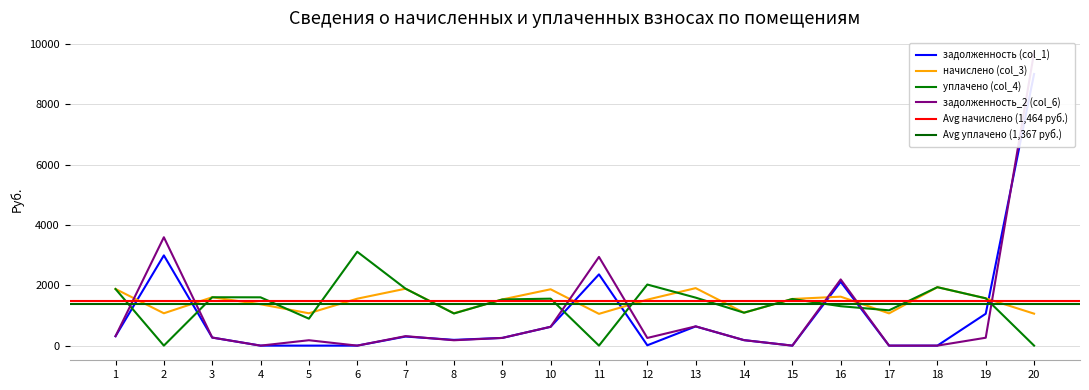

Reading right to left, extract all data points from this chart.

задолженность (col_1): 20=8998.2	19=1055.7	18=0.0	17=0.0	16=2113.8	15=0.0	14=181.8	13=635.8	12=10.8	11=2360.6	10=622.9	9=254.9	8=190.7	7=300.7	6=0.0	5=0.0	4=0.0	3=267.1	2=2989.5	1=312.1
начислено (col_3): 20=1058.9	19=1567.7	18=1936.6	17=1068.5	16=1621.8	15=1545.5	14=1090.7	13=1904.8	12=1523.2	11=1052.6	10=1866.7	9=1529.6	8=1071.7	7=1885.7	6=1555.0	5=1071.7	4=1370.6	3=1602.7	2=1071.7	1=1876.2
уплачено (col_4): 20=0.0	19=1567.7	18=1936.1	17=1169.5	16=1305.6	15=1545.5	14=1091.0	13=1589.8	12=2023.9	11=0.0	10=1555.5	9=1529.6	8=1064.9	7=1885.7	6=3110.0	5=893.0	4=1600.2	3=1602.3	2=0.0	1=1875.9
задолженность_2 (col_6): 20=9709.7	19=261.3	18=0.0	17=0.0	16=2192.6	15=0.0	14=181.6	13=638.5	12=253.9	11=2938.7	10=624.4	9=254.9	8=177.6	7=314.3	6=0.0	5=178.6	4=0.0	3=267.1	2=3590.7	1=312.7